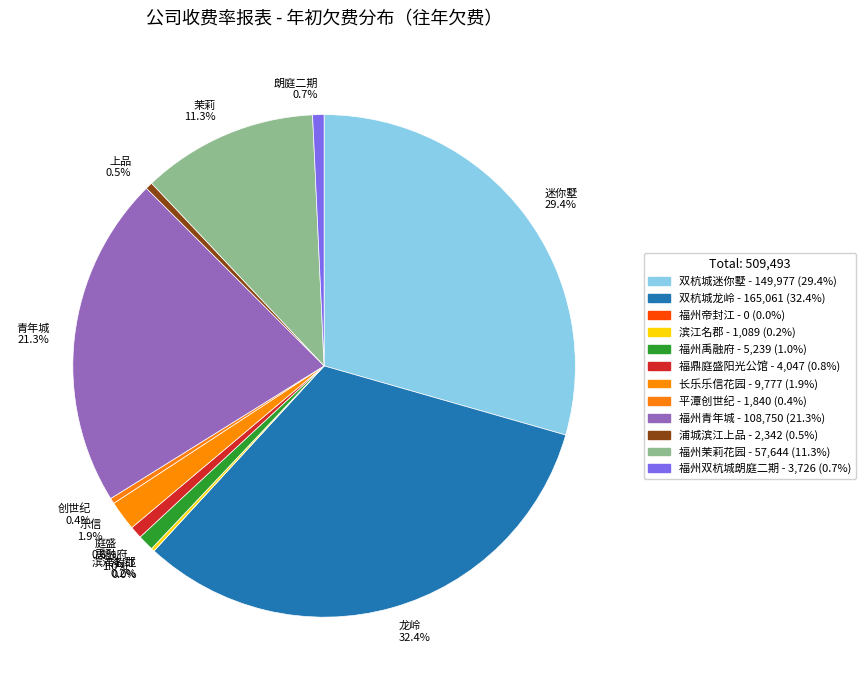

Combined, do 福州茉莉花园 and 福州帝封江 account for over 50%?

No